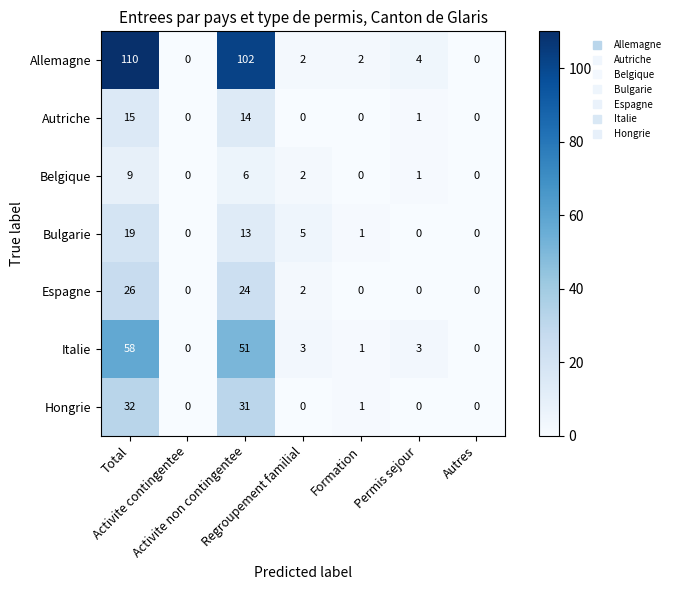

At which category is the sum across all series the highest?

Total